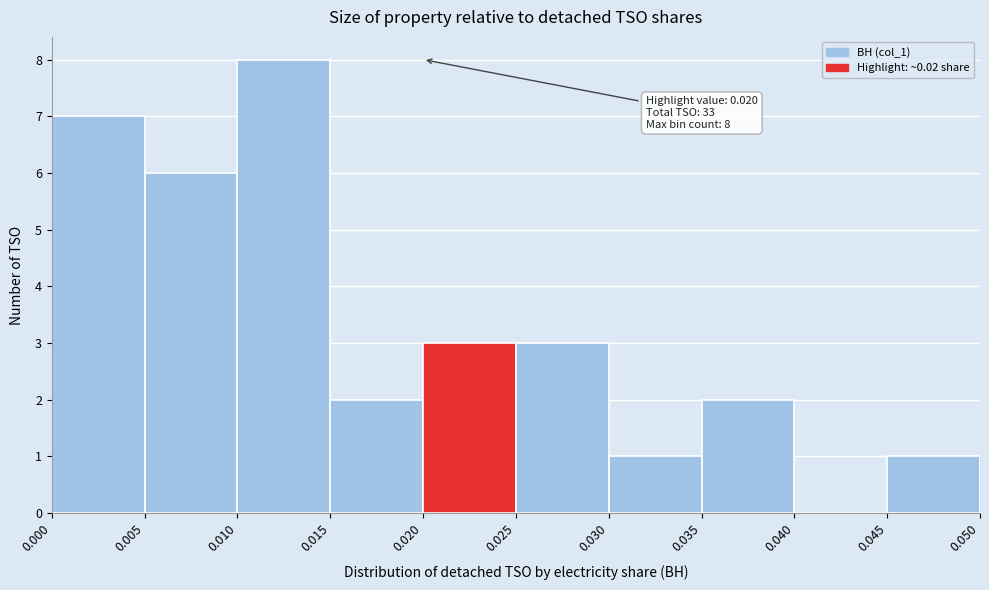

Which range on the x-axis has the tallest bar?

0.010 to 0.015